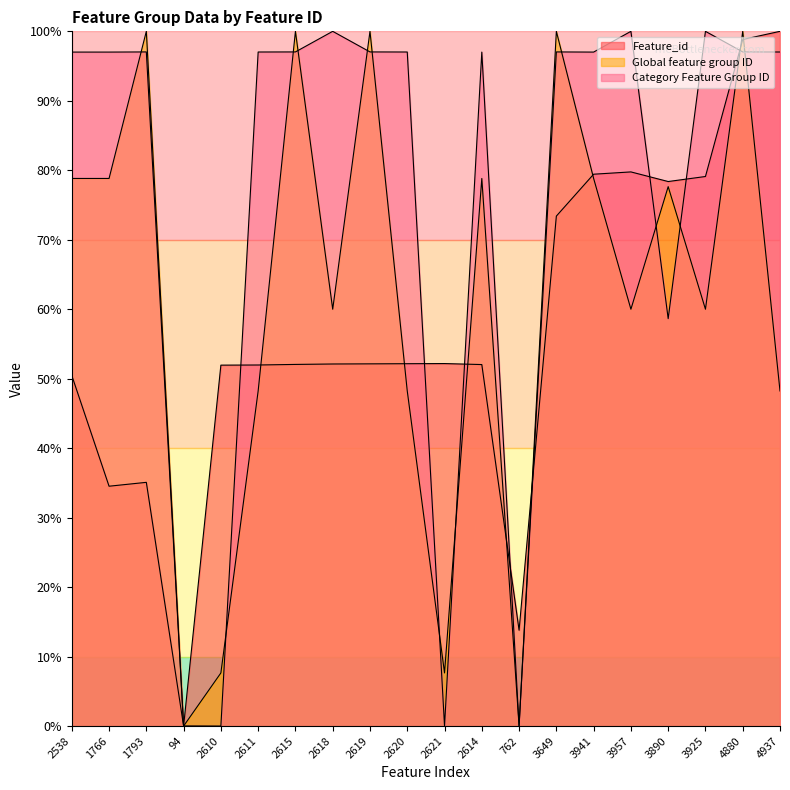

Is the value of Global feature group ID at 2614 greater than the value of Feature_id at 3925?

No